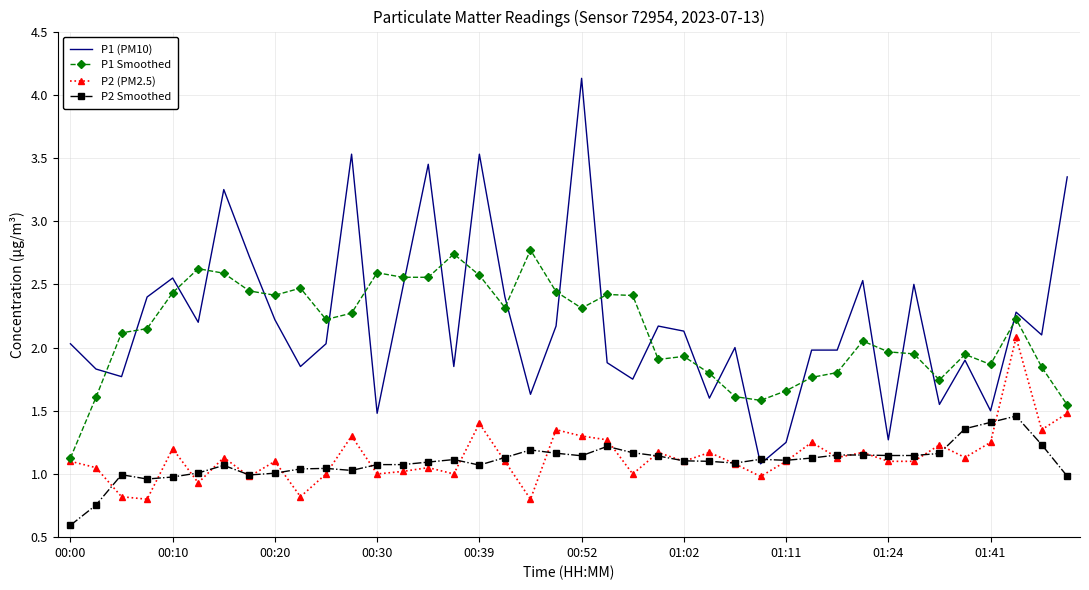

True or false: P2 (PM2.5) and P1 (PM10) intersect in this chart.

False